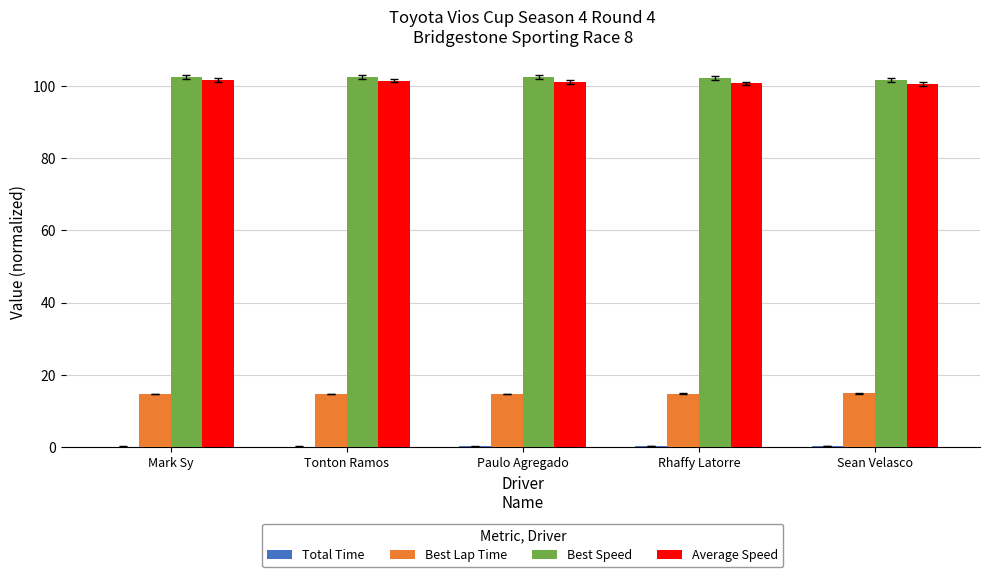

What is the sum of all Best Lap Time values?

73.9